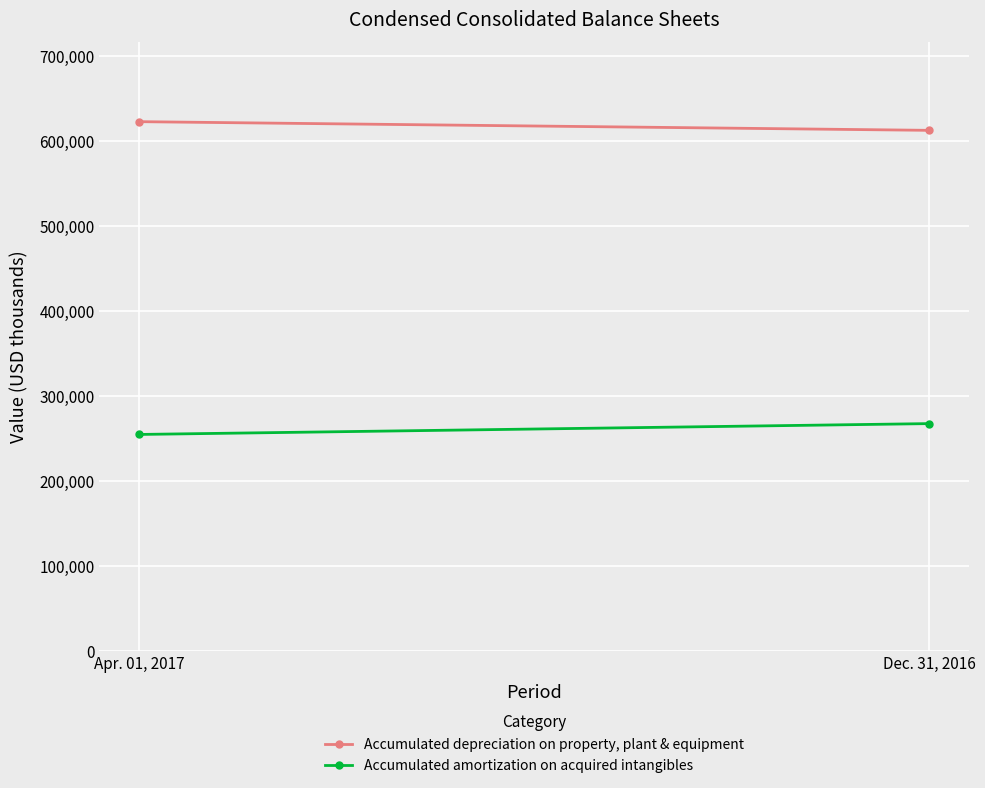

List the series in order of their peak value, lowest first.

Accumulated amortization on acquired intangibles, Accumulated depreciation on property, plant & equipment